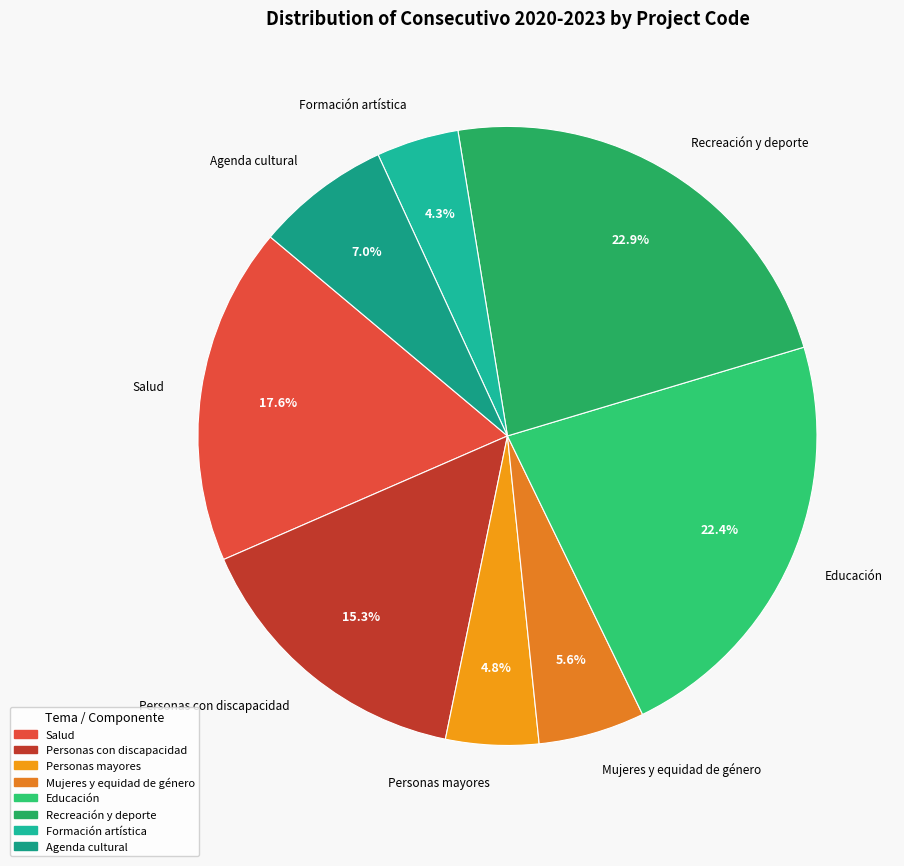

Is there any slice that represents more than half of the pie?

No